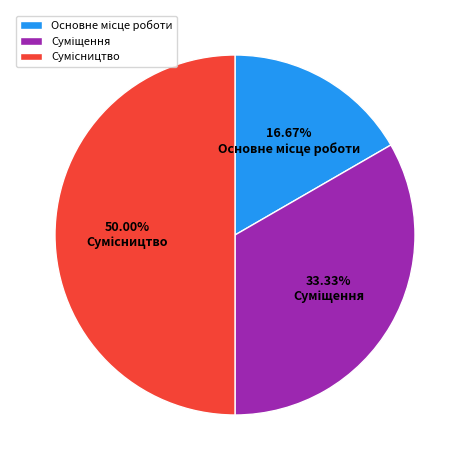

How many slices are in this pie chart?

3